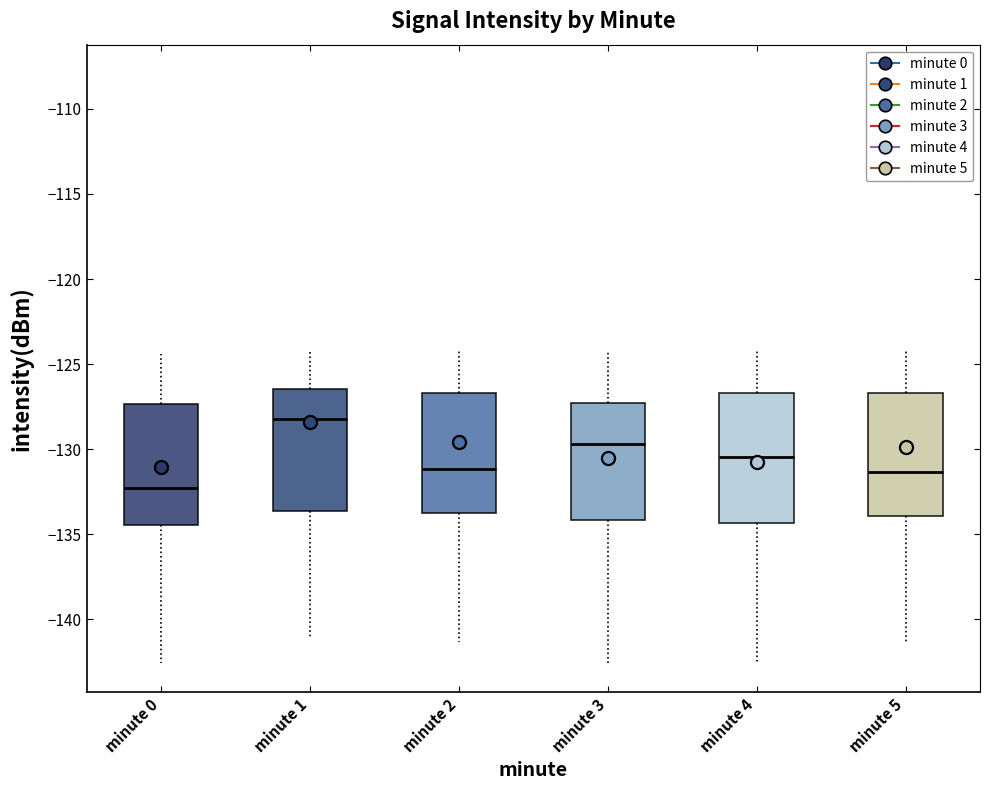

Where does the lower whisker of the box for minute 4 end on the y-axis? The values are not printed on the chart, so give them approximately, as read against the axis.

-142.5